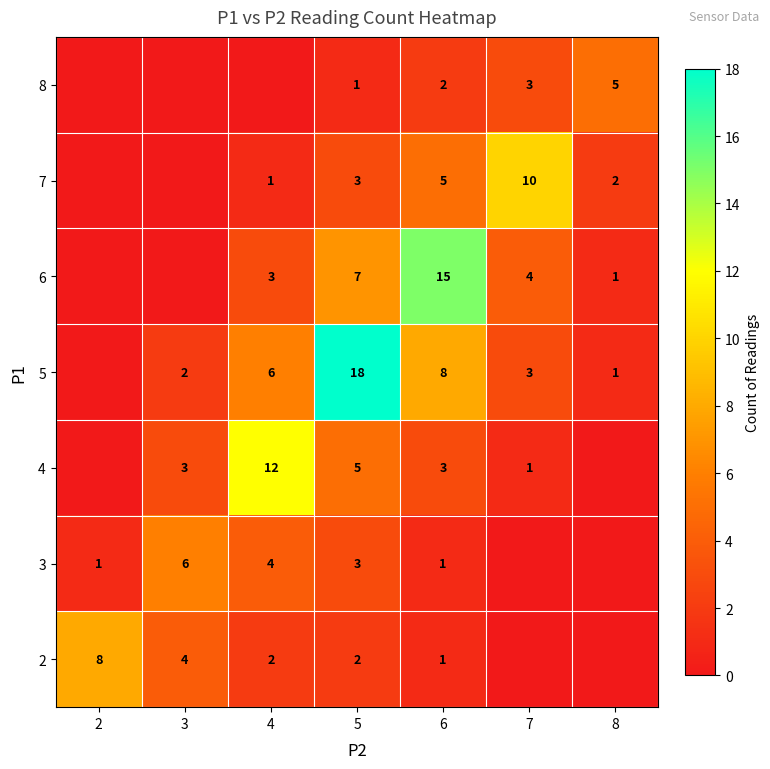

Is the value of 4 at 7 greater than the value of 6 at 4?

No